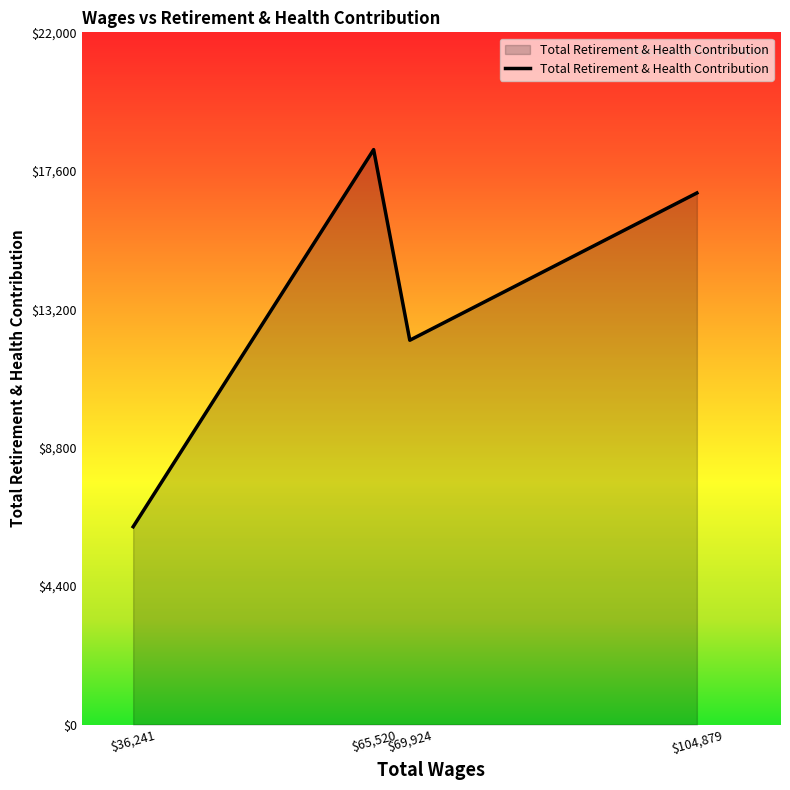

The chart shows a value of 16894 at $104,879. True or false?

True